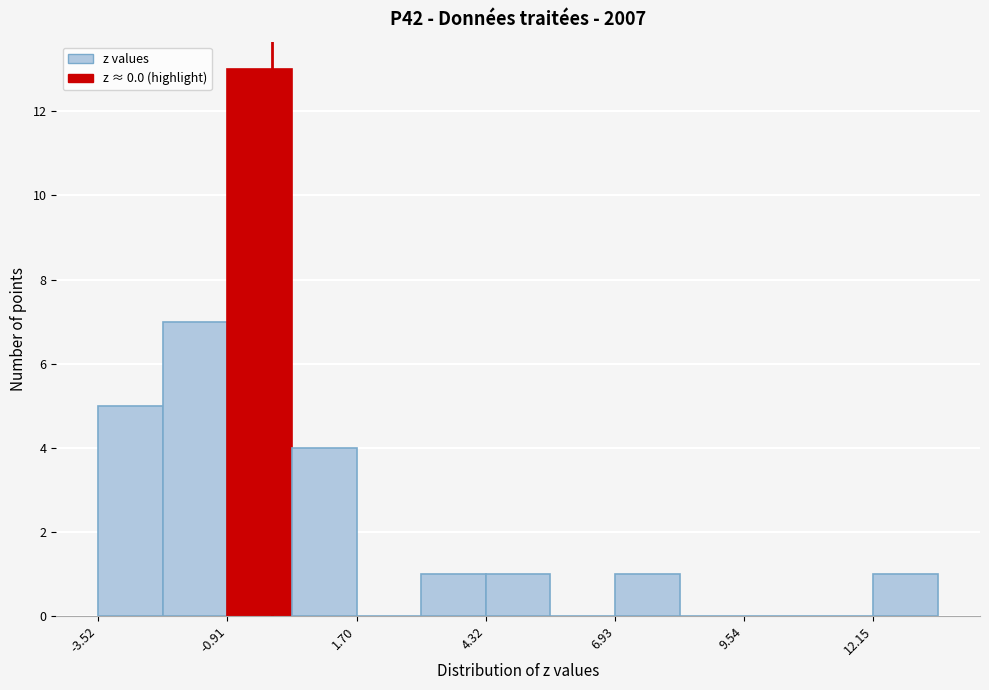

Around what value on the x-axis is the tallest bar? Give the approximate position of its centre, as read against the axis.

-0.5